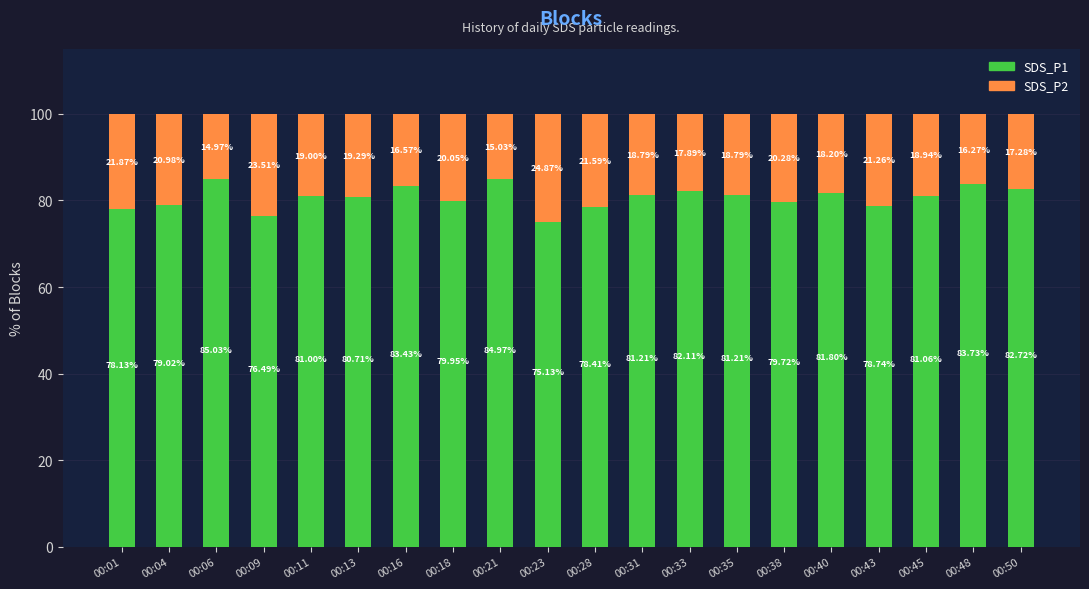

What is the total value across all series at 00:28?

100.0